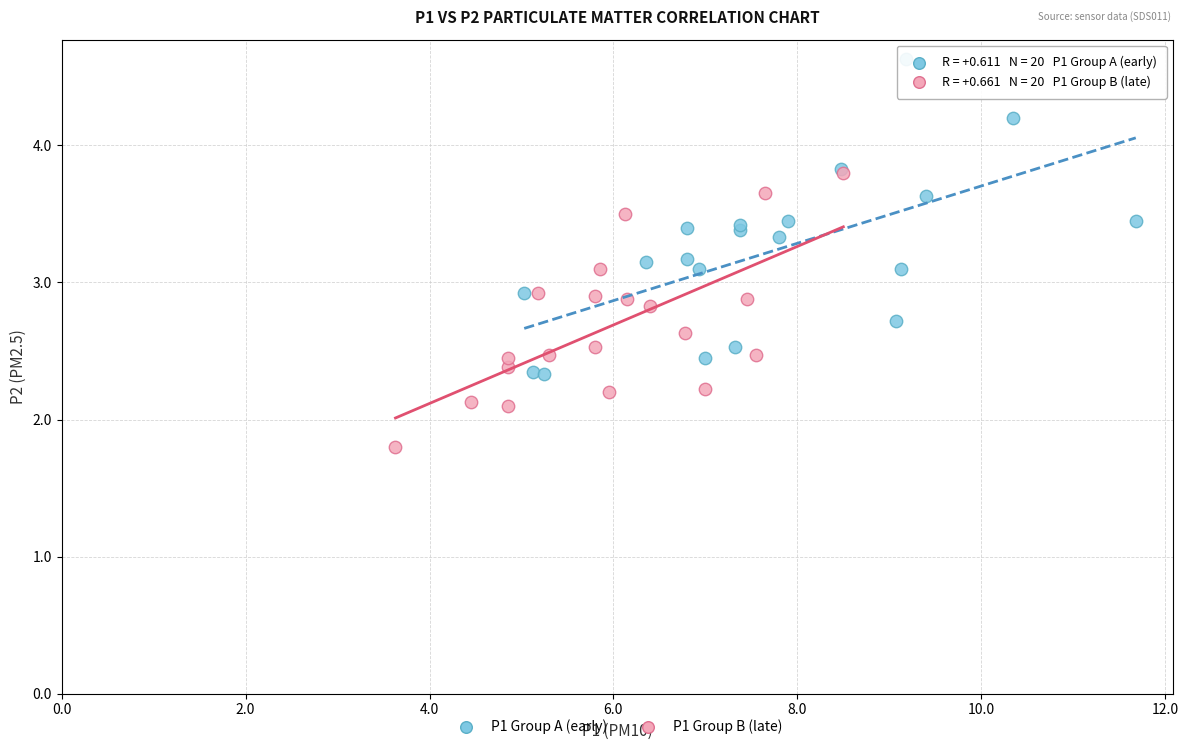

Which series reaches the maximum Y coordinate?

P1 Group A (early)